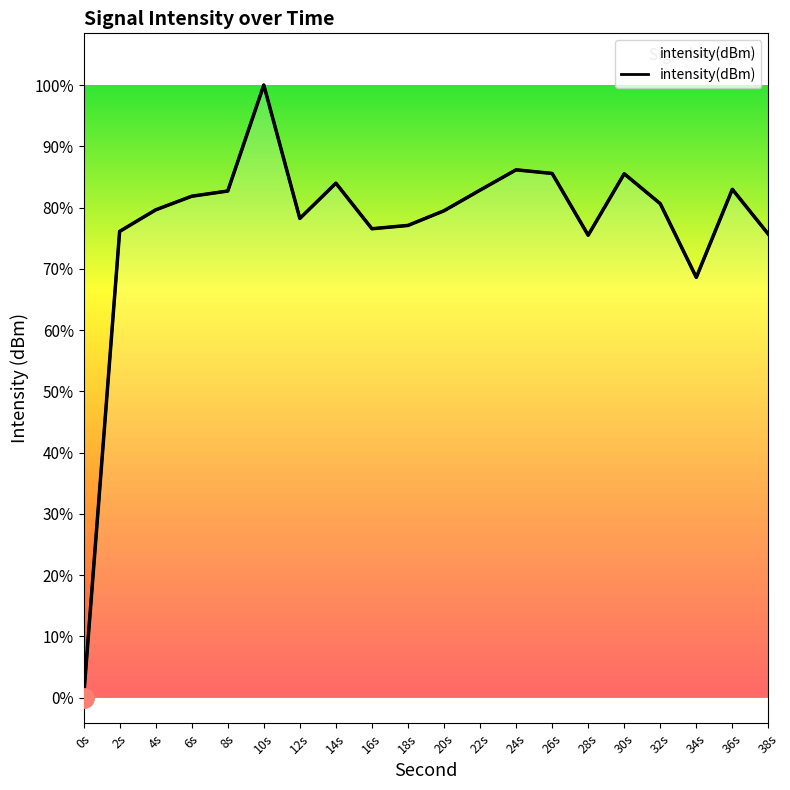

What is the value of the 8th point from the left?

-121.3